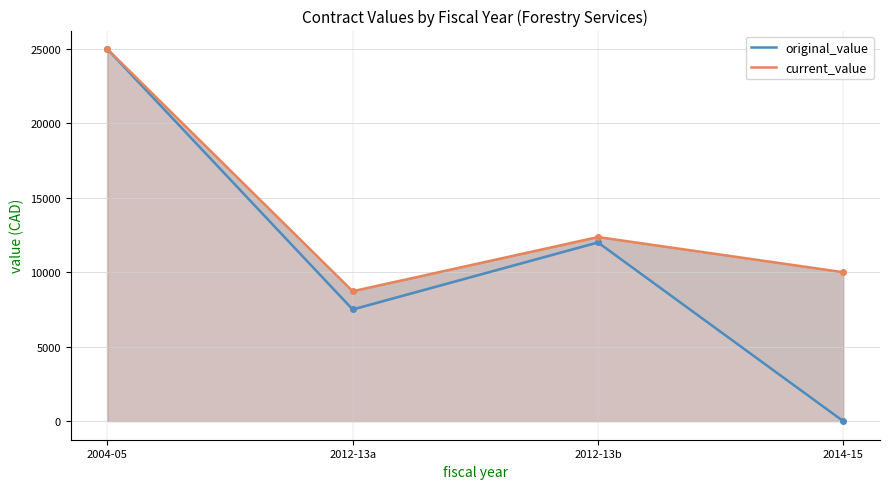

Reading left to right, what are all the values shown in this chart?

original_value: 24977.2	7500.0	12000.0	0.0
current_value: 24977.2	8721.5	12361.0	10000.0